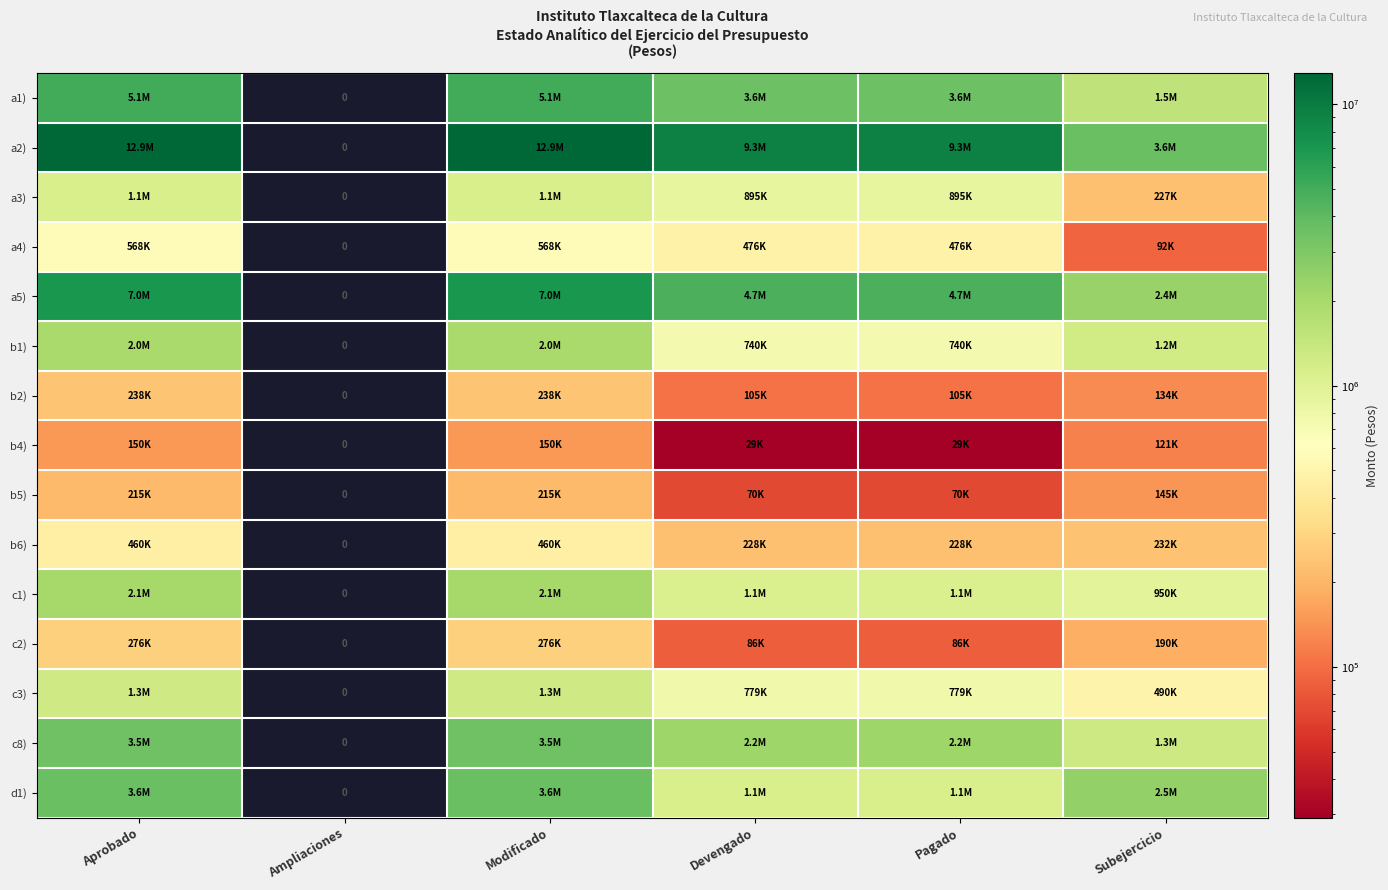

Which has a higher value, Devengado or Pagado?

Devengado